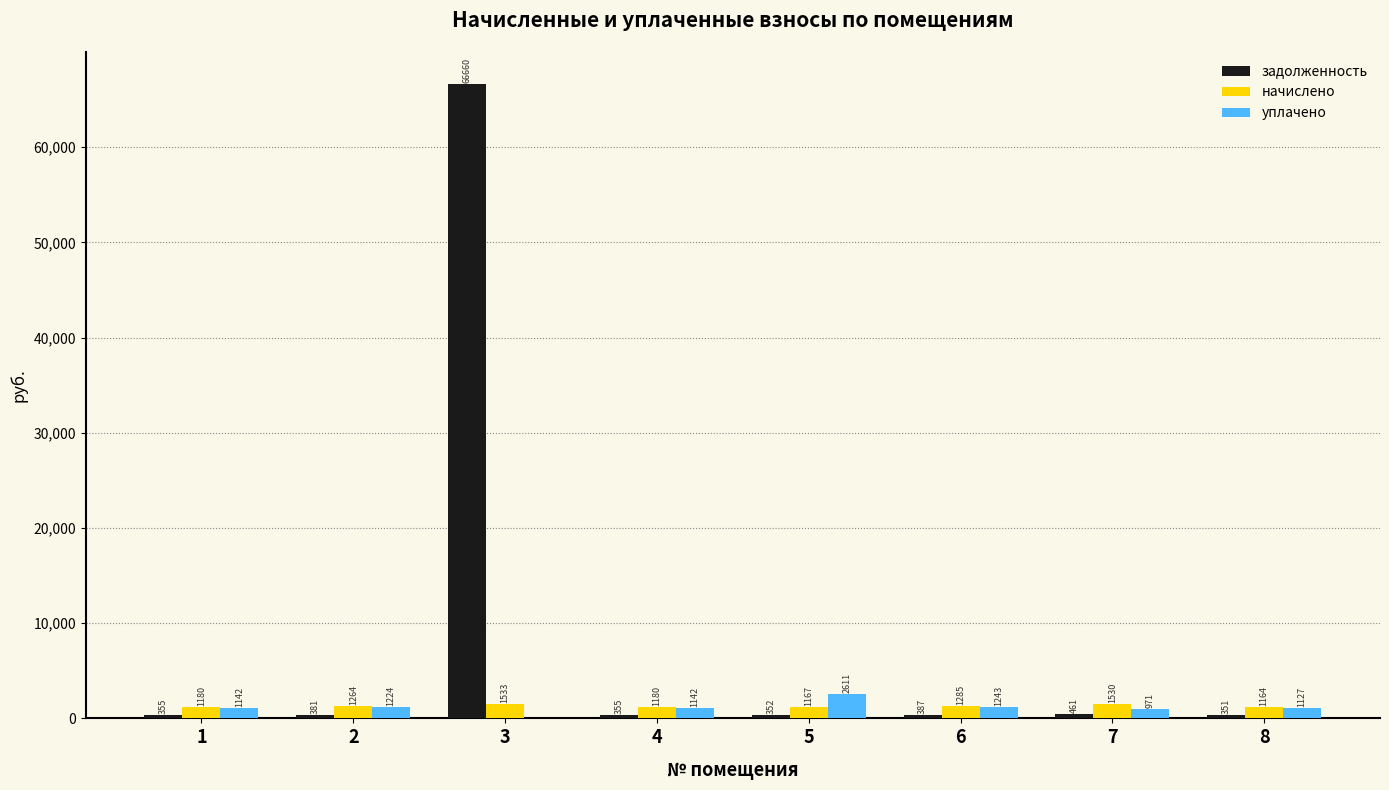

What is the difference between the начислено values at 2 and 5?

97.2